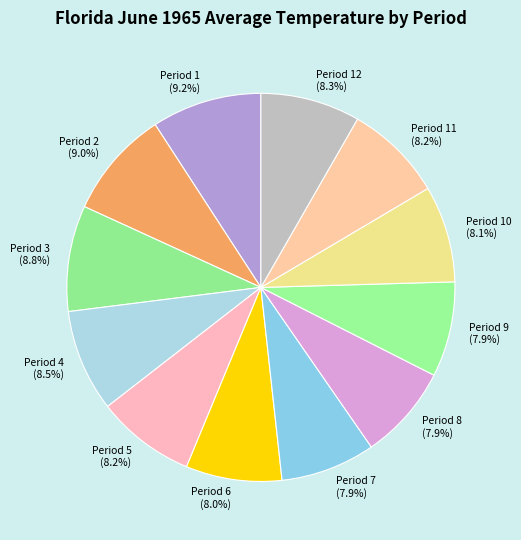

What is the total percentage of Period 12 and Period 10?

16.4%